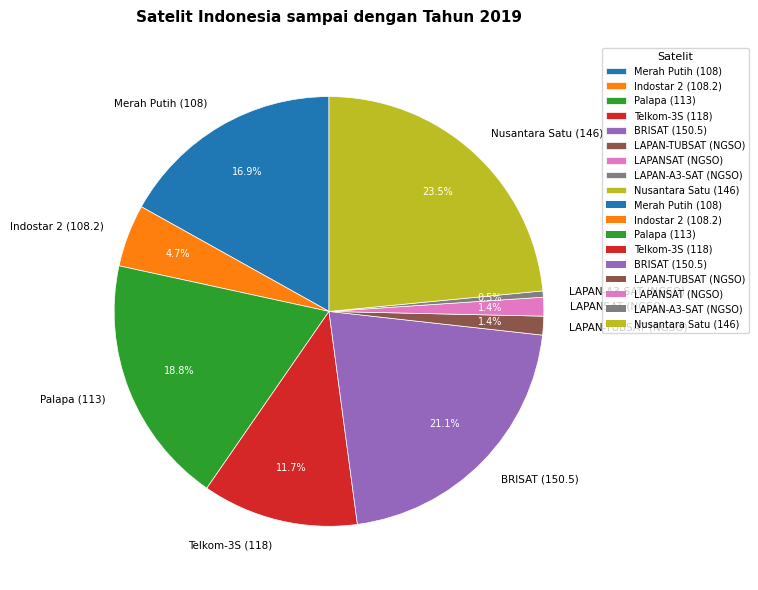

Between Nusantara Satu (146) and Indostar 2 (108.2), which is larger?

Nusantara Satu (146)